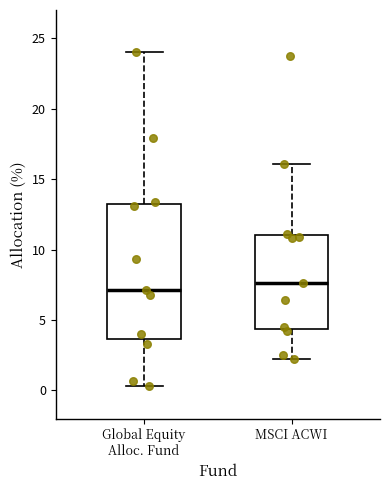

Reading left to right, read every box against the y-axis: the position of its median line, the range the box covers, and the ends of its whiskers. The values are not printed on the chart, so give them approximately, as read against the axis.

Global Equity Alloc. Fund: median 7.0, box 3.5 to 13.5, whiskers 0.5 to 24.0
MSCI ACWI: median 7.5, box 4.5 to 11.0, whiskers 2.0 to 16.0